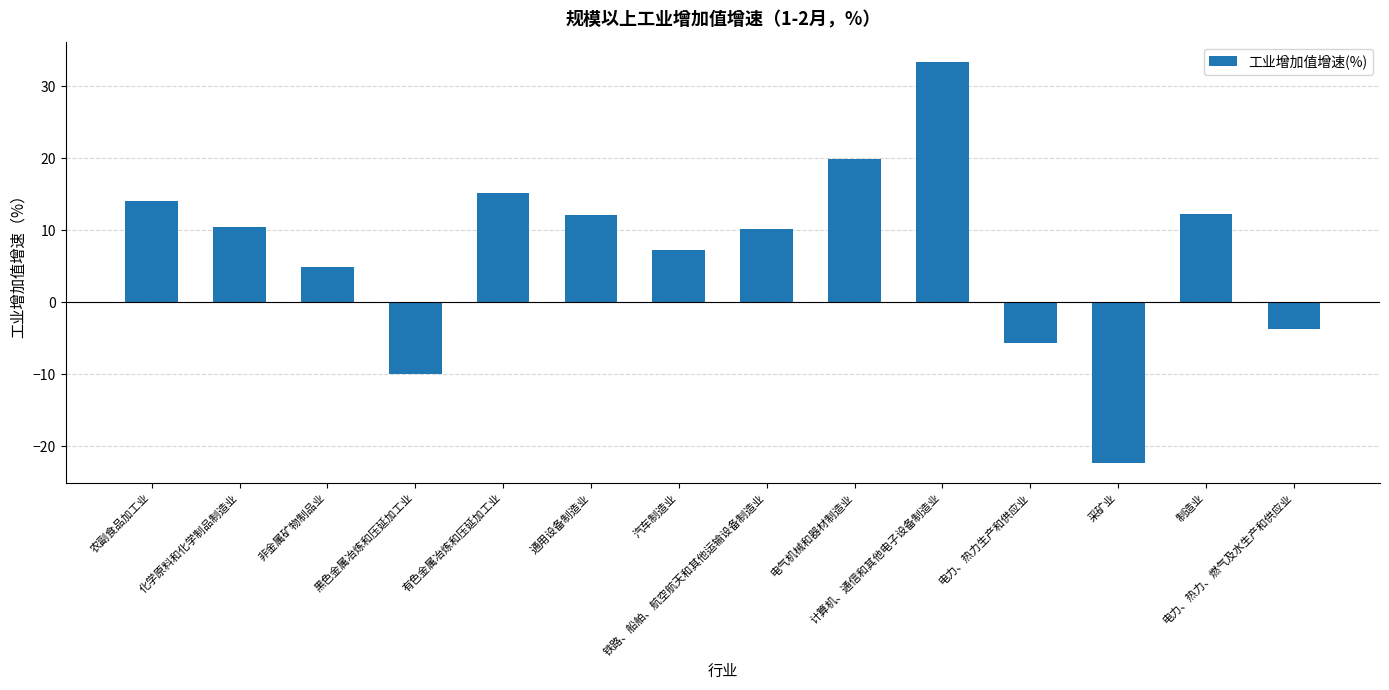

What position from the left is 电力、热力生产和供应业?

11